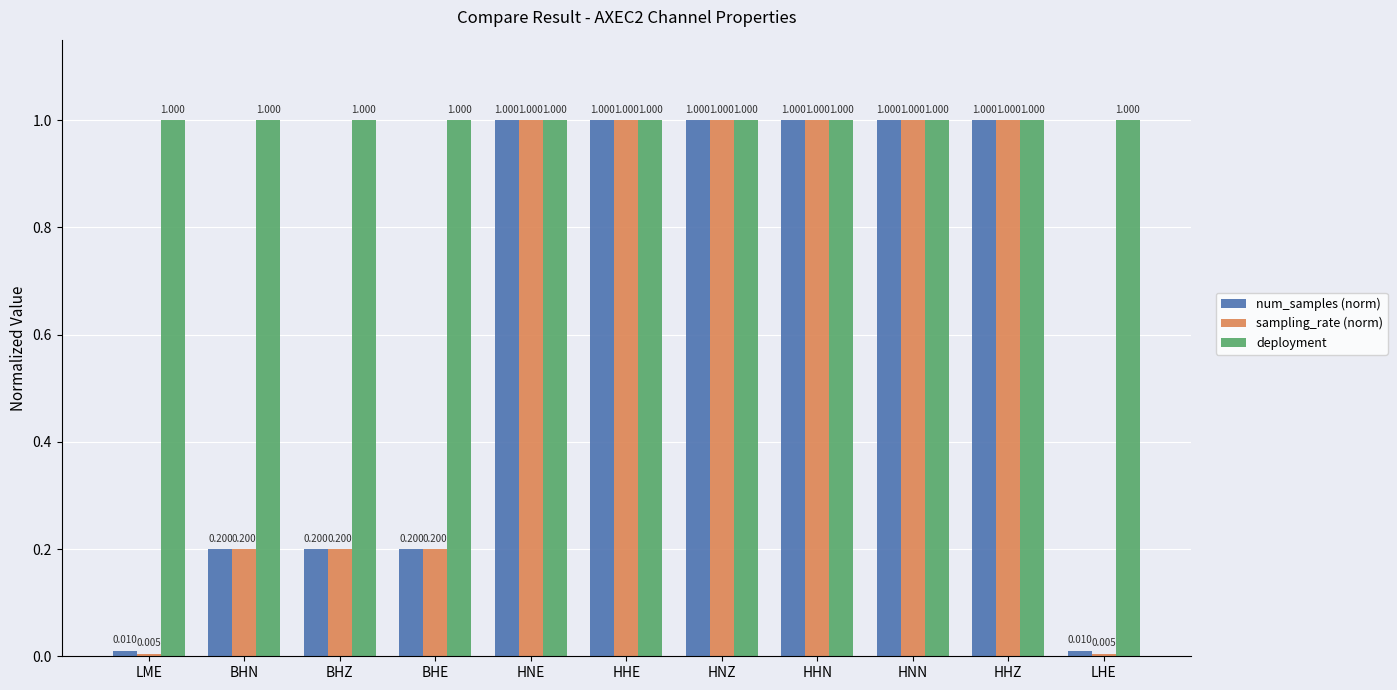

Does the chart contain stacked bars?

No